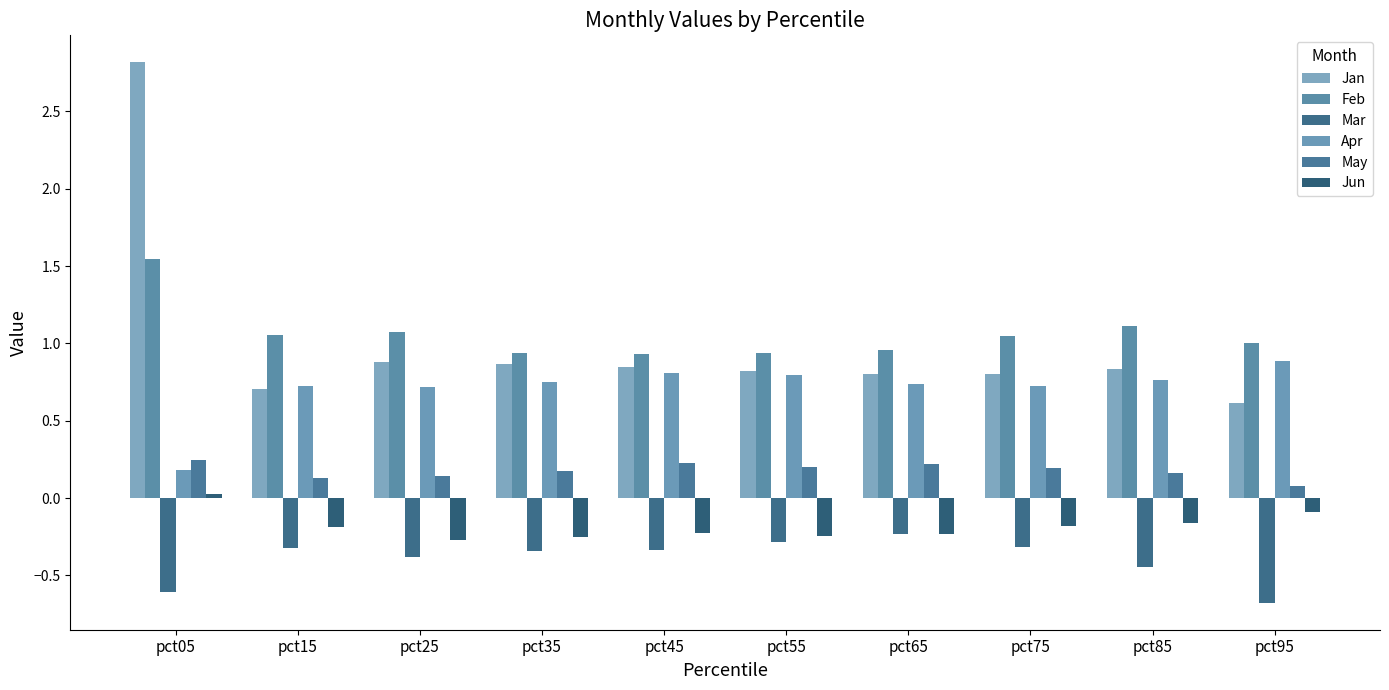

How many groups of bars are there?

10